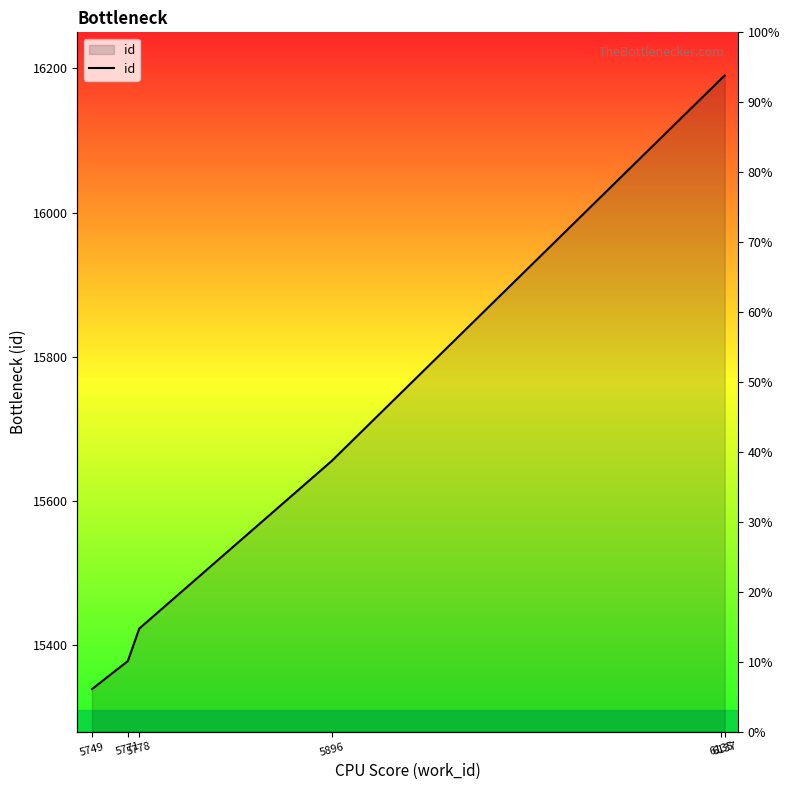

What is the difference between the maximum and second lowest values?

812.0